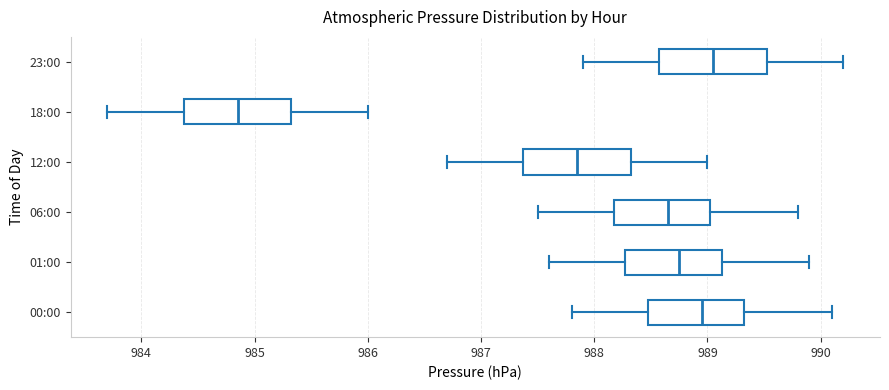

Reading bottom to top, transcribe this box plot: for each box, give where its median line is, the range the box spans, and where its two whiskers end, as read against the x-axis. The values are not printed on the chart, so give them approximately, as read against the axis.

00:00: median 989.0, box 988.5 to 989.3, whiskers 987.8 to 990.1
01:00: median 988.8, box 988.3 to 989.1, whiskers 987.6 to 989.9
06:00: median 988.7, box 988.2 to 989.0, whiskers 987.5 to 989.8
12:00: median 987.9, box 987.4 to 988.3, whiskers 986.7 to 989.0
18:00: median 984.9, box 984.4 to 985.3, whiskers 983.7 to 986.0
23:00: median 989.1, box 988.6 to 989.5, whiskers 987.9 to 990.2